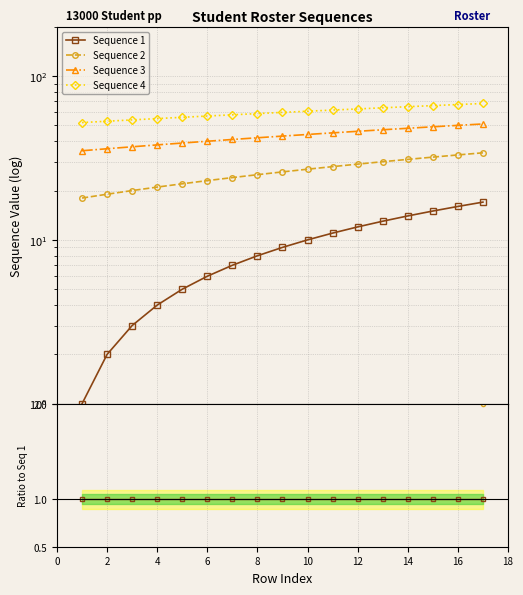

List the series in order of their overall mean, highest first.

Sequence 4, Sequence 3, Sequence 2, Sequence 1